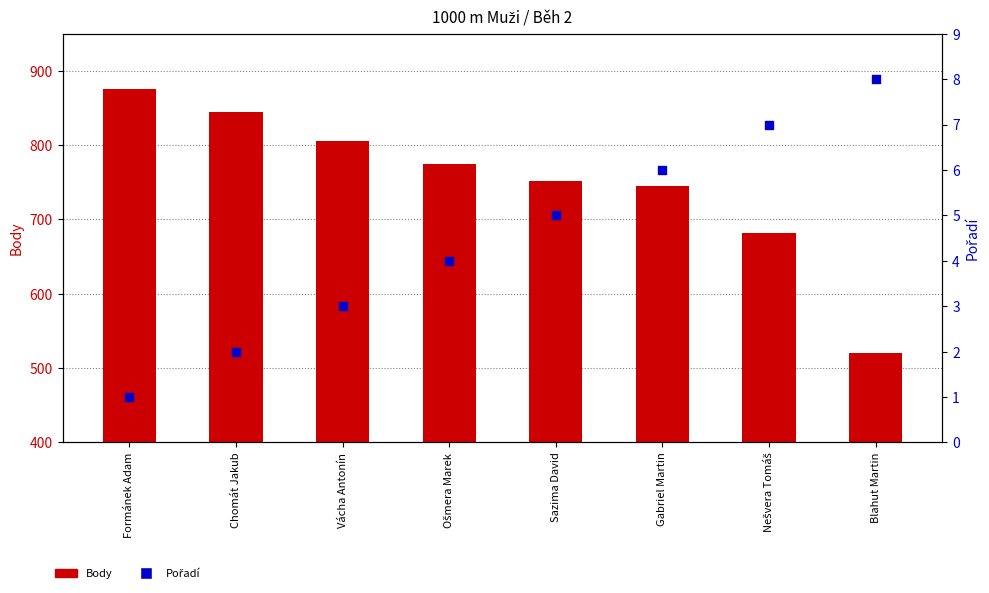

At which category is the sum across all series the highest?

Formánek Adam